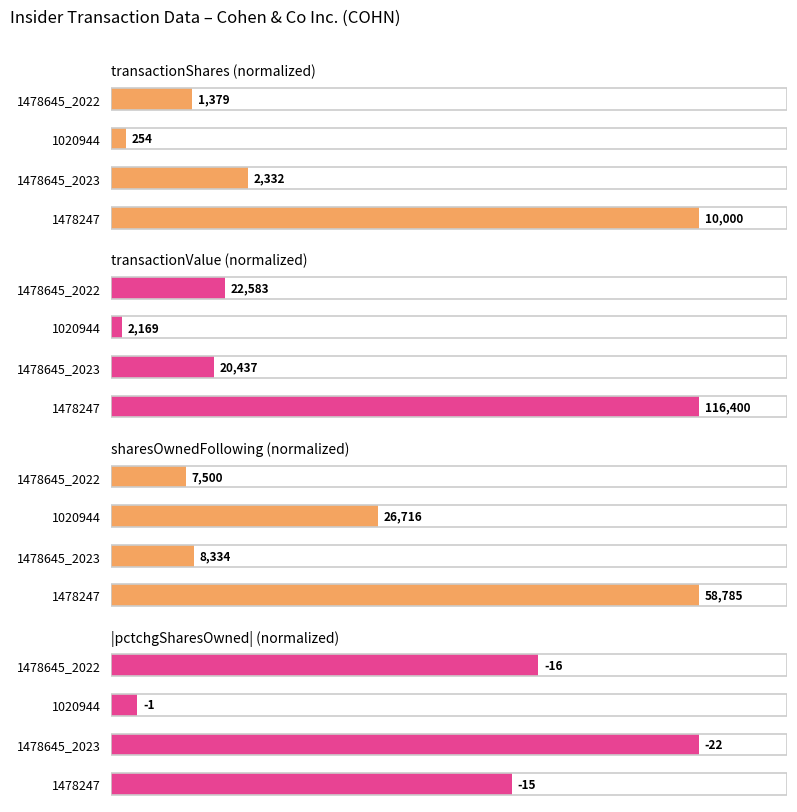

What are all the series names shown in the legend?

transactionShares (normalized), transactionValue (normalized), sharesOwnedFollowing (normalized), |pctchgSharesOwned| (normalized)